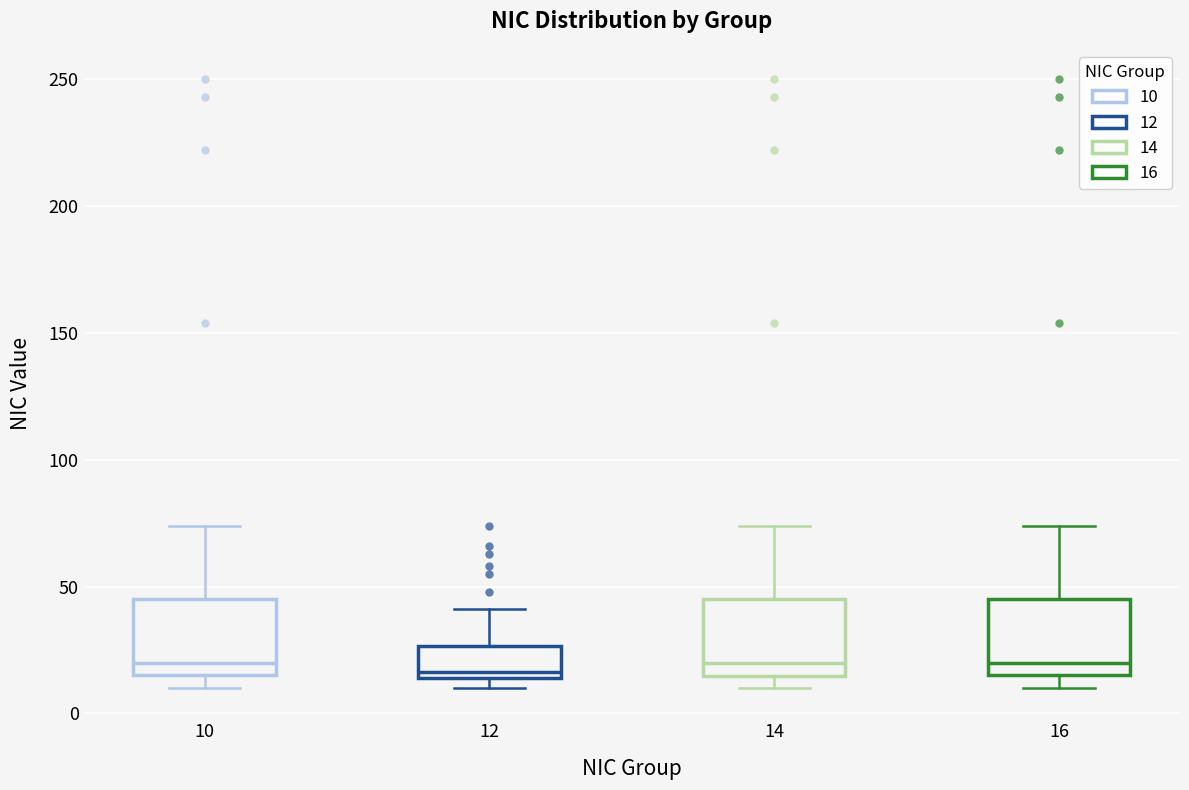

Reading left to right, transcribe this box plot: for each box, give where its median line is, the range the box spans, and where its two whiskers end, as read against the y-axis. The values are not printed on the chart, so give them approximately, as read against the axis.

10: median 20, box 15 to 45, whiskers 10 to 75
12: median 15 (just above the box's lower edge), box 15 to 25, whiskers 10 to 40
14: median 20, box 15 to 45, whiskers 10 to 75
16: median 20, box 15 to 45, whiskers 10 to 75